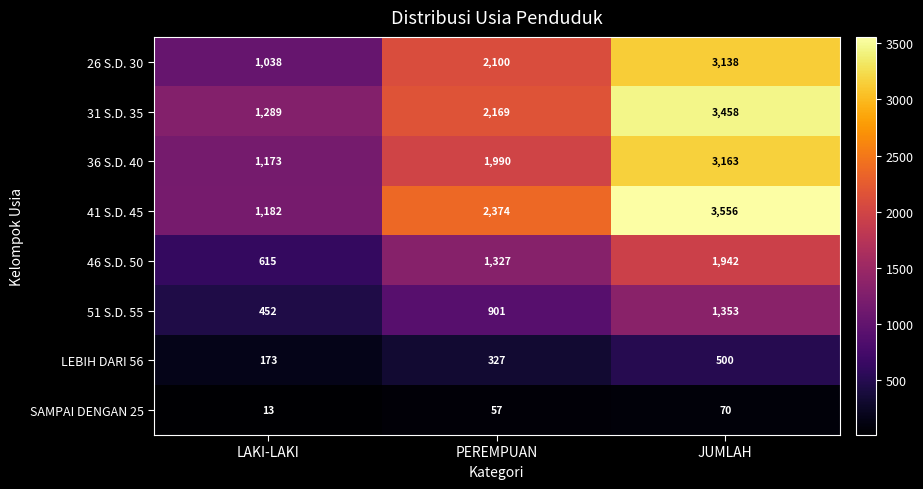

How many series are shown in this chart?

8